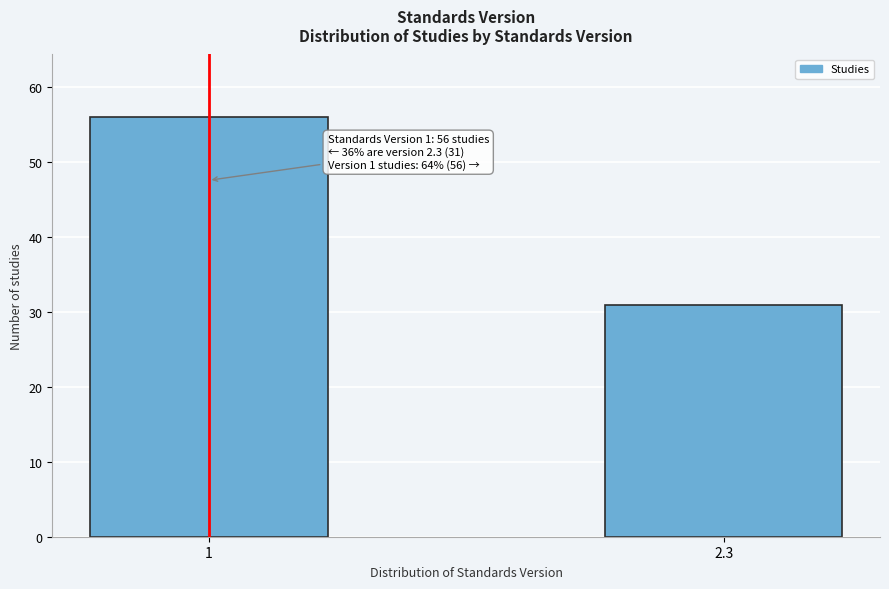

Reading left to right, what are all the values shown in this chart?

1=56	2.3=31